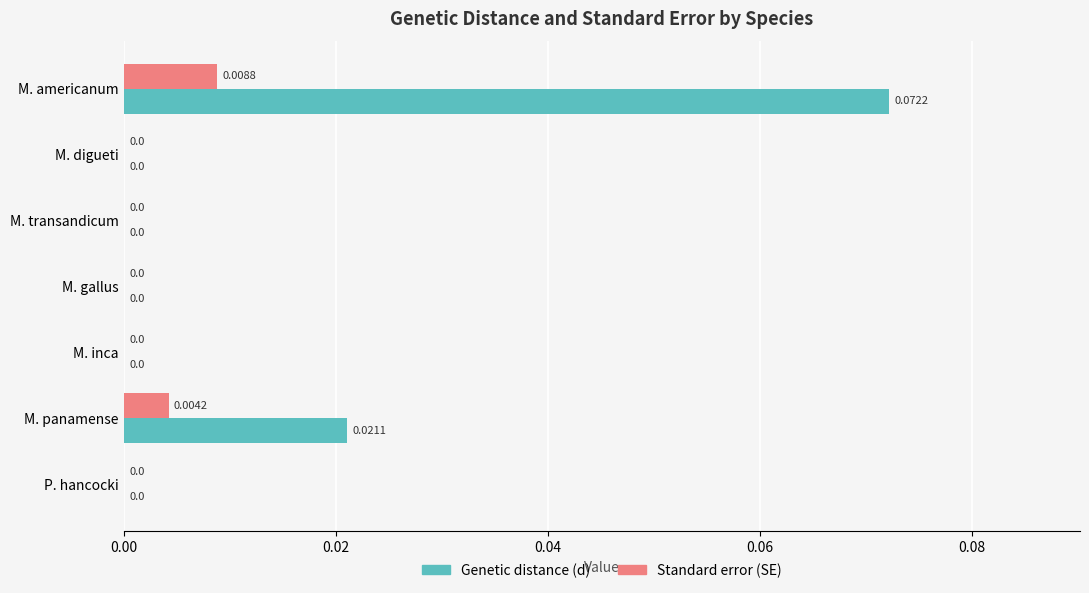

At which category does the chart reach its peak across all series?

M. americanum